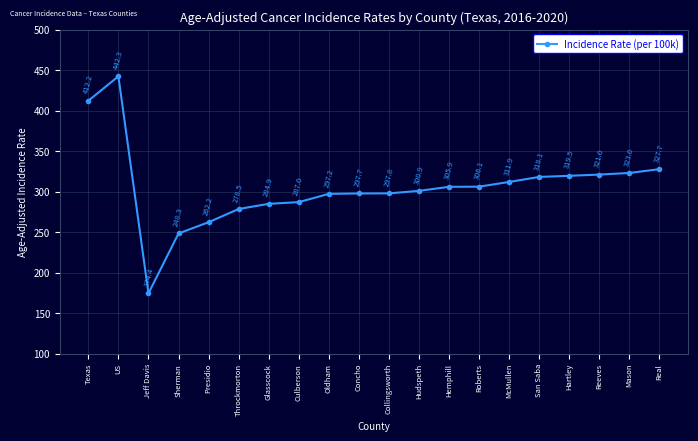

Reading left to right, extract all data points from this chart.

Texas=412.2	US=442.3	Jeff Davis=174.4	Sherman=248.3	Presidio=262.2	Throckmorton=278.5	Glasscock=284.9	Culberson=287.0	Oldham=297.2	Concho=297.7	Collingsworth=297.8	Hudspeth=300.9	Hemphill=305.9	Roberts=306.1	McMullen=311.9	San Saba=318.1	Hartley=319.5	Reeves=321.0	Mason=323.0	Real=327.7